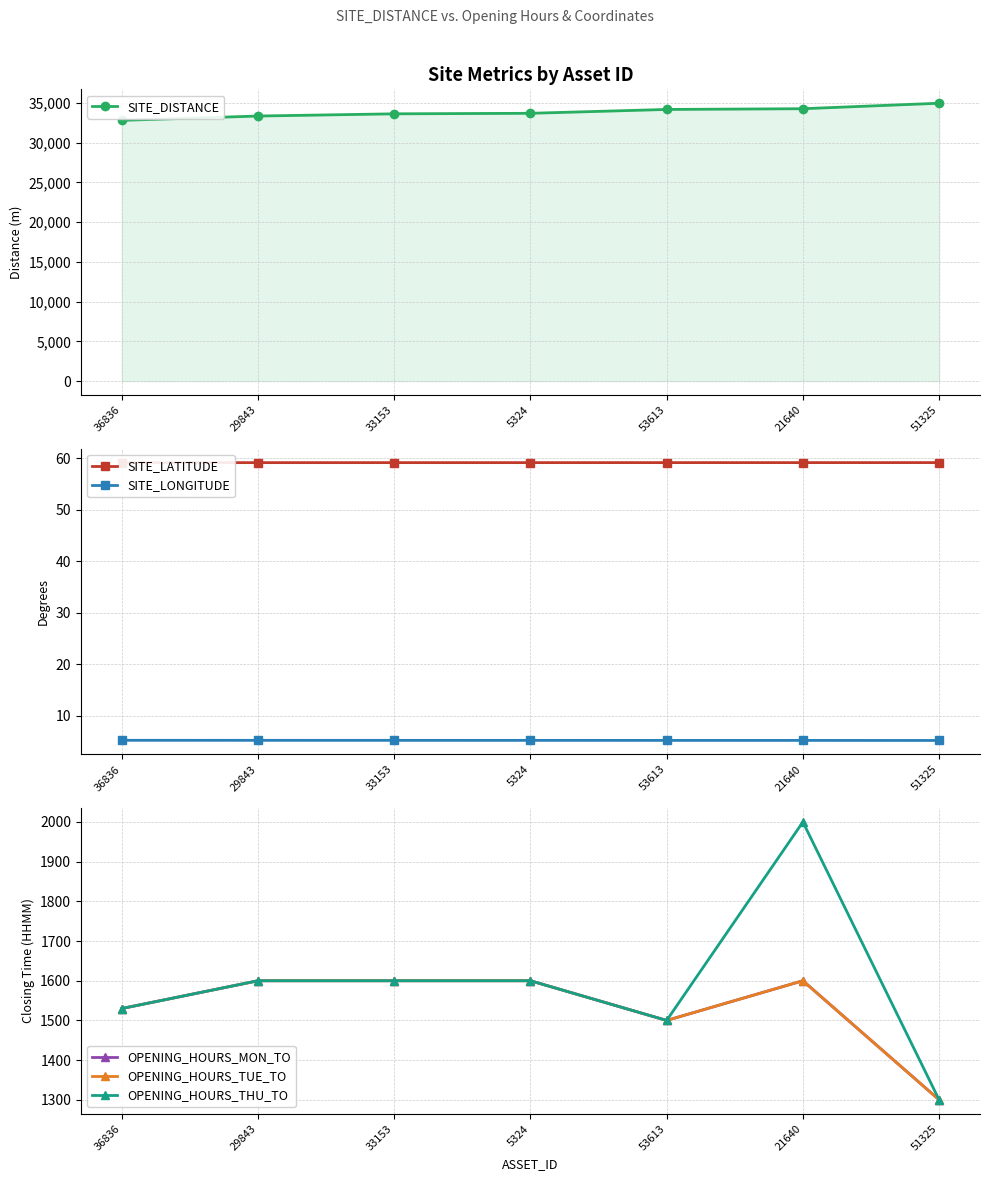

Reading right to left, transcribe all the data shown in this chart.

SITE_DISTANCE: 51325=34955.0	21640=34265.0	53613=34173.0	5324=33688.0	33153=33622.0	29843=33344.0	36836=32800.0
SITE_LATITUDE: 51325=59.2	21640=59.2	53613=59.2	5324=59.2	33153=59.2	29843=59.1	36836=59.1
SITE_LONGITUDE: 51325=5.2	21640=5.3	53613=5.3	5324=5.3	33153=5.3	29843=5.3	36836=5.3
OPENING_HOURS_MON_TO: 51325=1300.0	21640=1600.0	53613=1500.0	5324=1600.0	33153=1600.0	29843=1600.0	36836=1530.0
OPENING_HOURS_TUE_TO: 51325=1300.0	21640=1600.0	53613=1500.0	5324=1600.0	33153=1600.0	29843=1600.0	36836=1530.0
OPENING_HOURS_THU_TO: 51325=1300.0	21640=2000.0	53613=1500.0	5324=1600.0	33153=1600.0	29843=1600.0	36836=1530.0